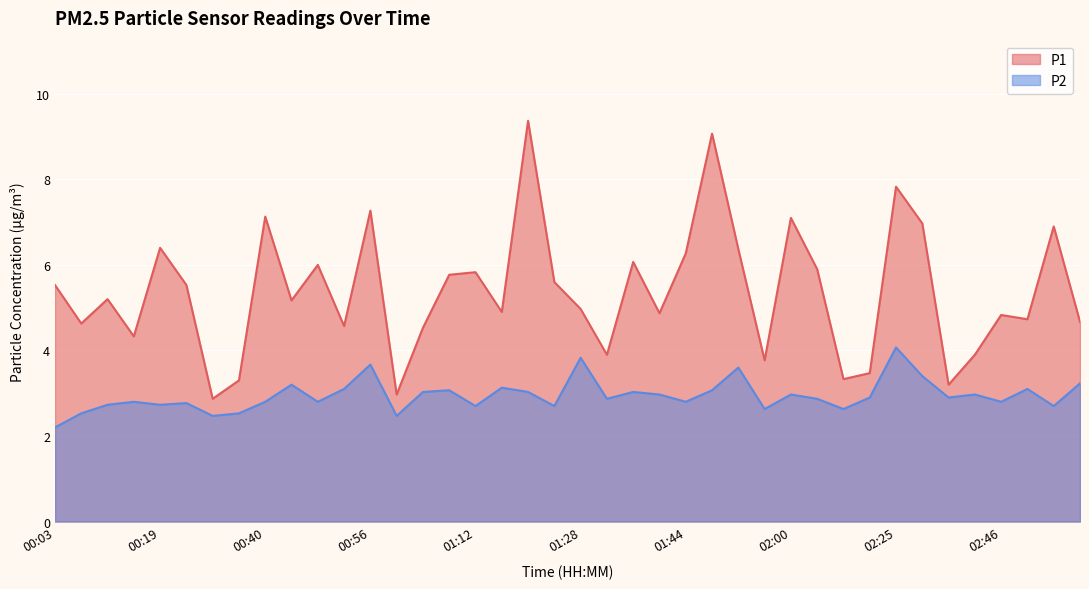

True or false: P1 and P2 cross at least once.

False